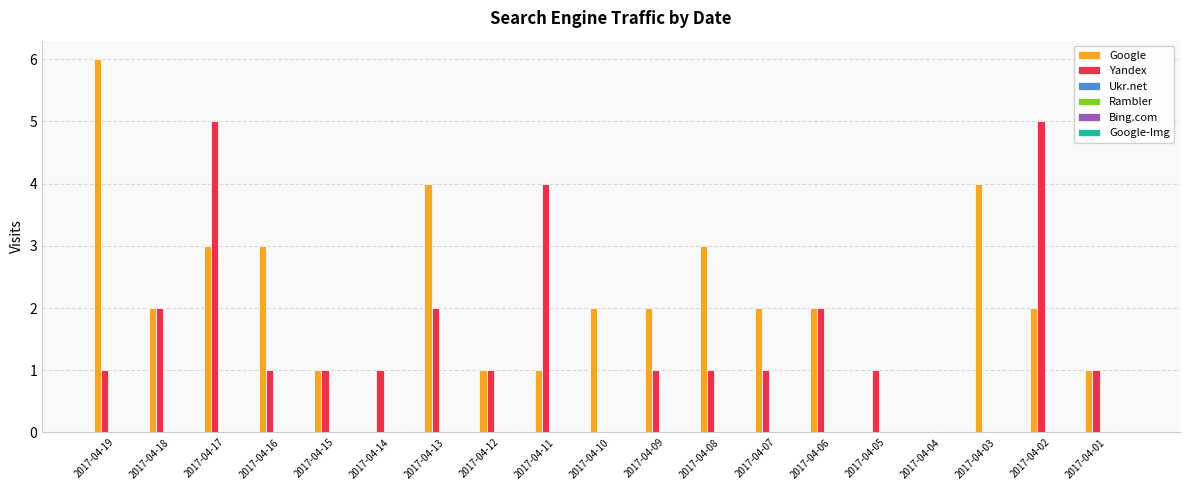

Which series has the largest total across all categories?

Google